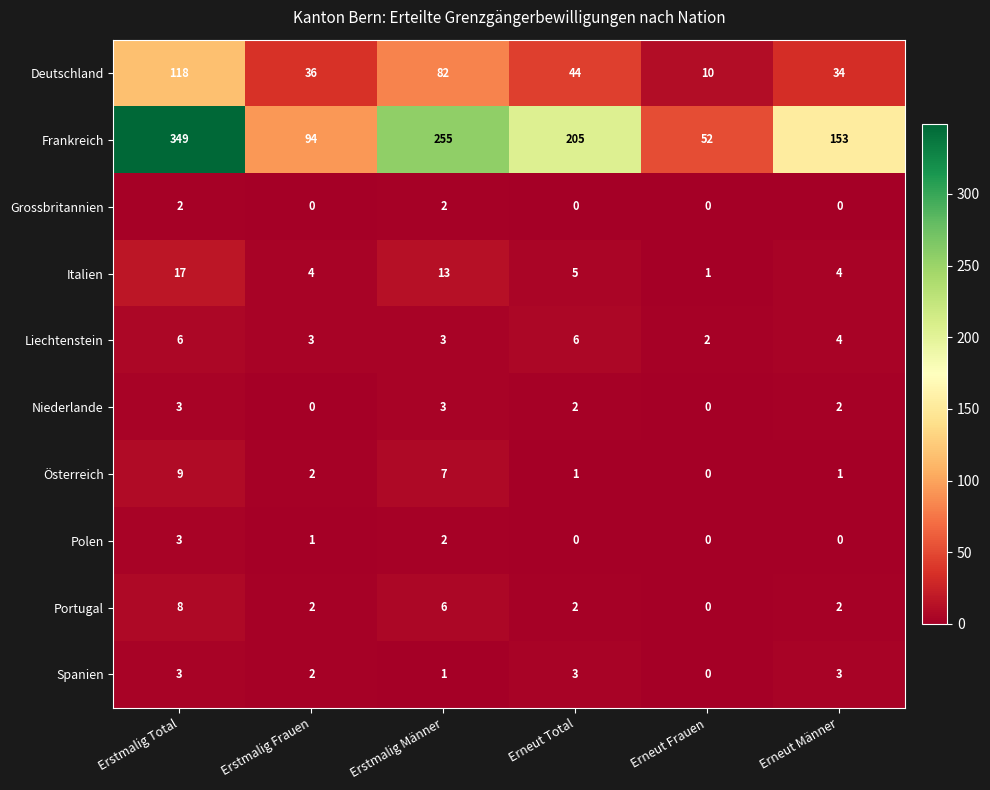

Between Erstmalig Frauen and Erneut Frauen, which series saw the biggest shift?

Frankreich